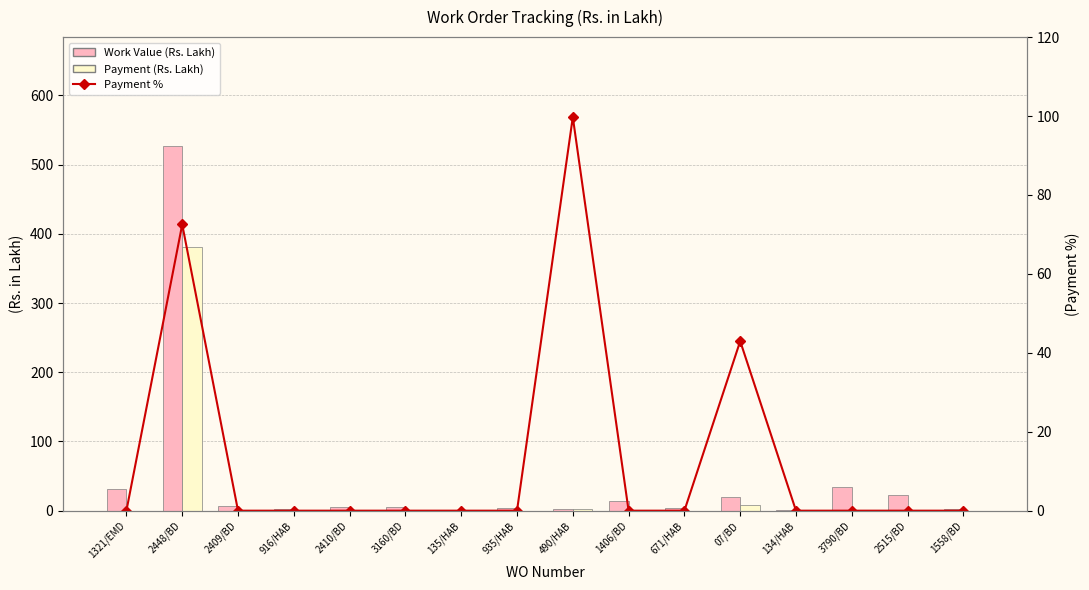

What is the maximum value shown in the chart?

526.5